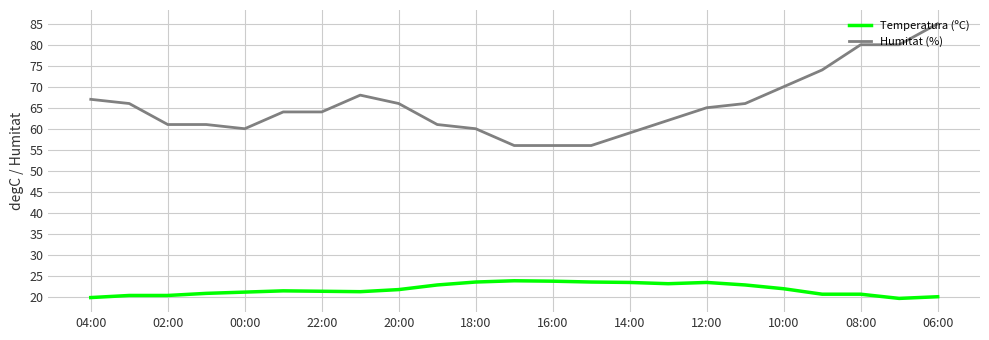

What is the difference between the maximum and minimum values in the Humitat (%) series?

29.0